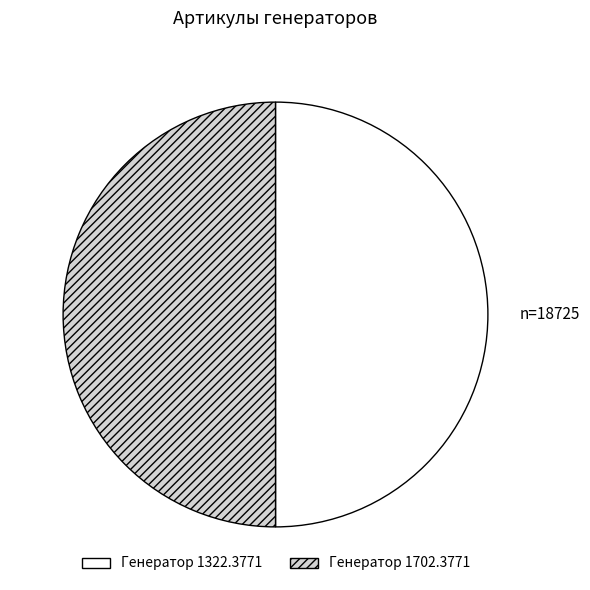

Do Генератор 1702.3771 and Генератор 1322.3771 together represent more than half of the pie?

Yes